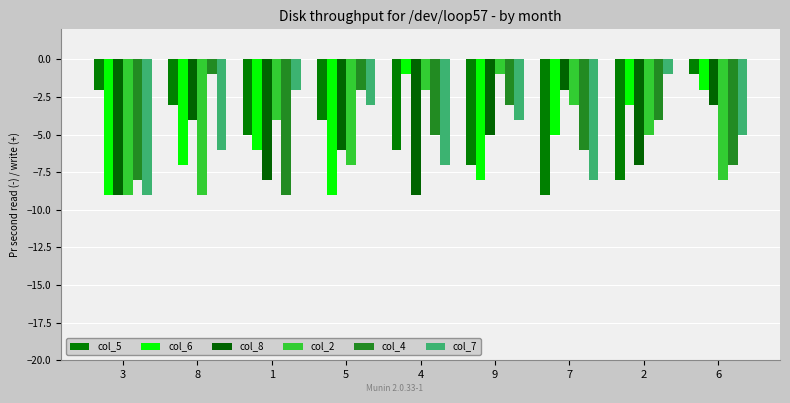

Which series changed the most between 5 and 9?

col_2